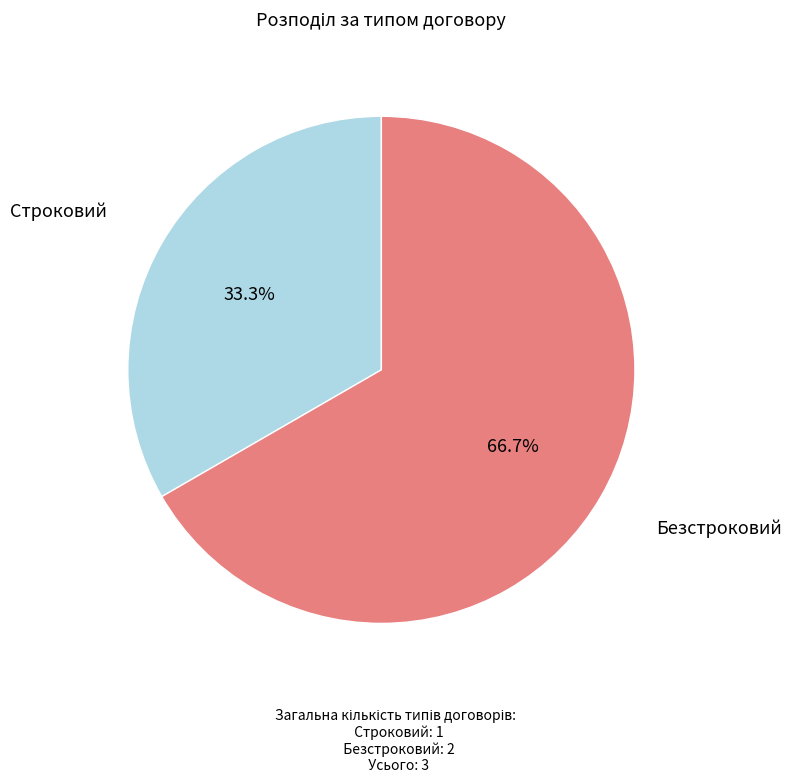

Is there a majority slice in this chart?

Yes